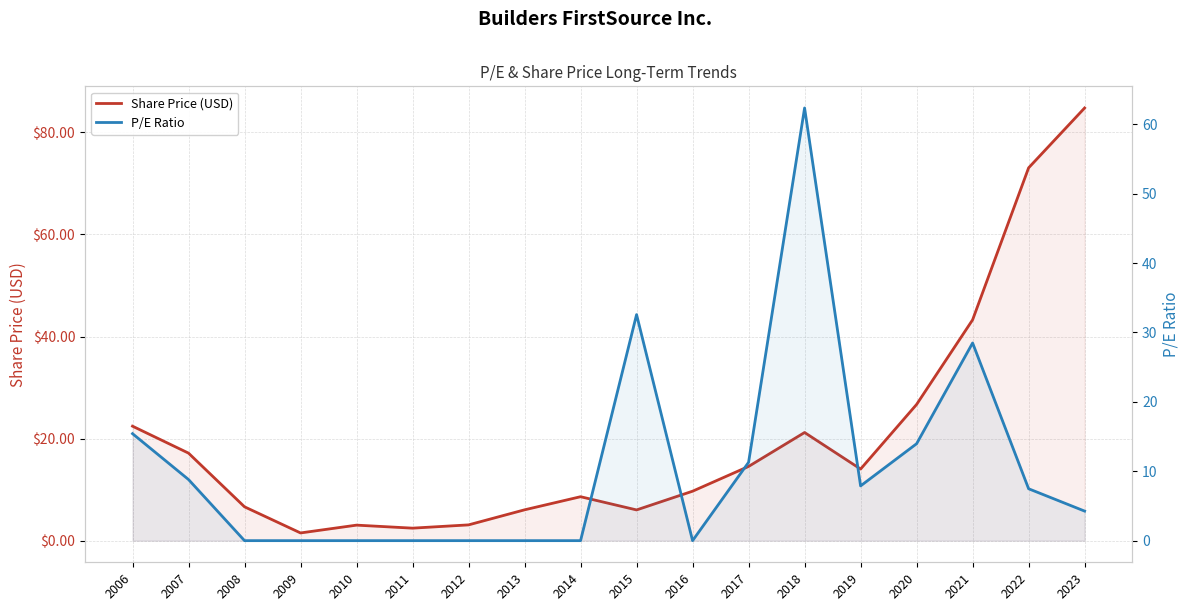

What is the value of the Share Price (USD) point at the 12th from the left?

14.5